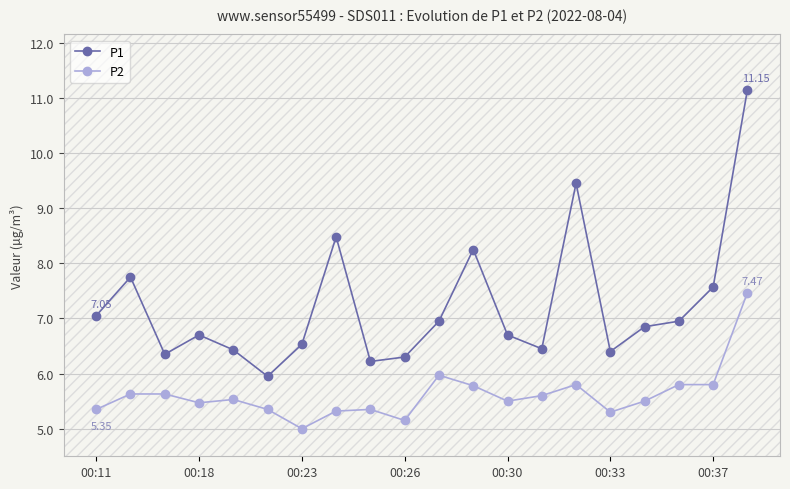

What is the difference between the maximum and minimum values in the P2 series?

2.5